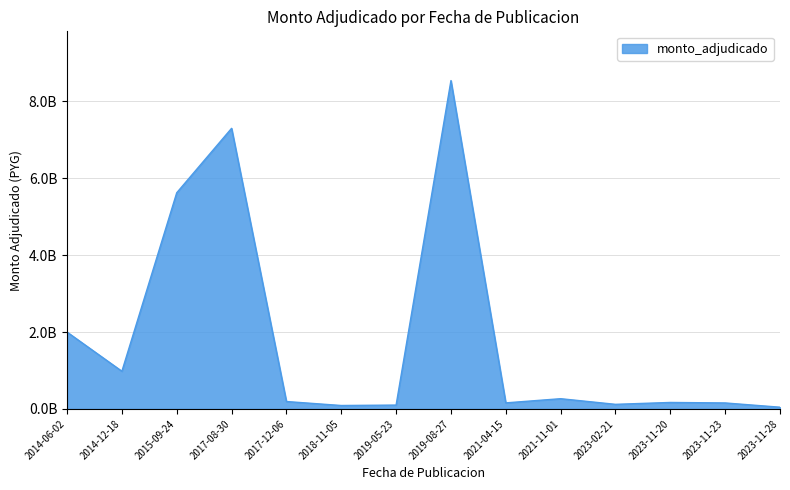

Does the chart have visible grid lines?

Yes